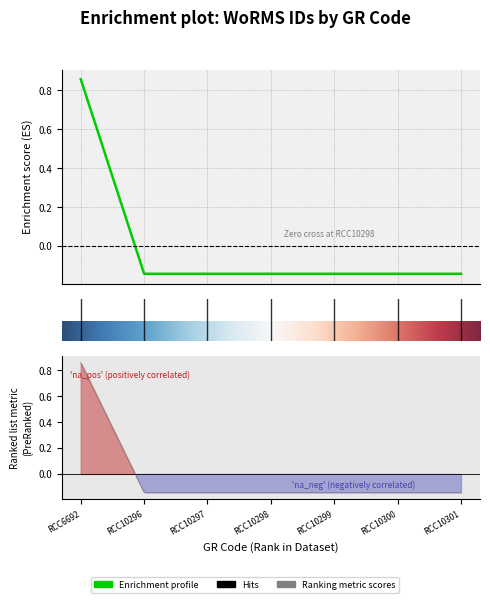

How many values exceed 0?

1